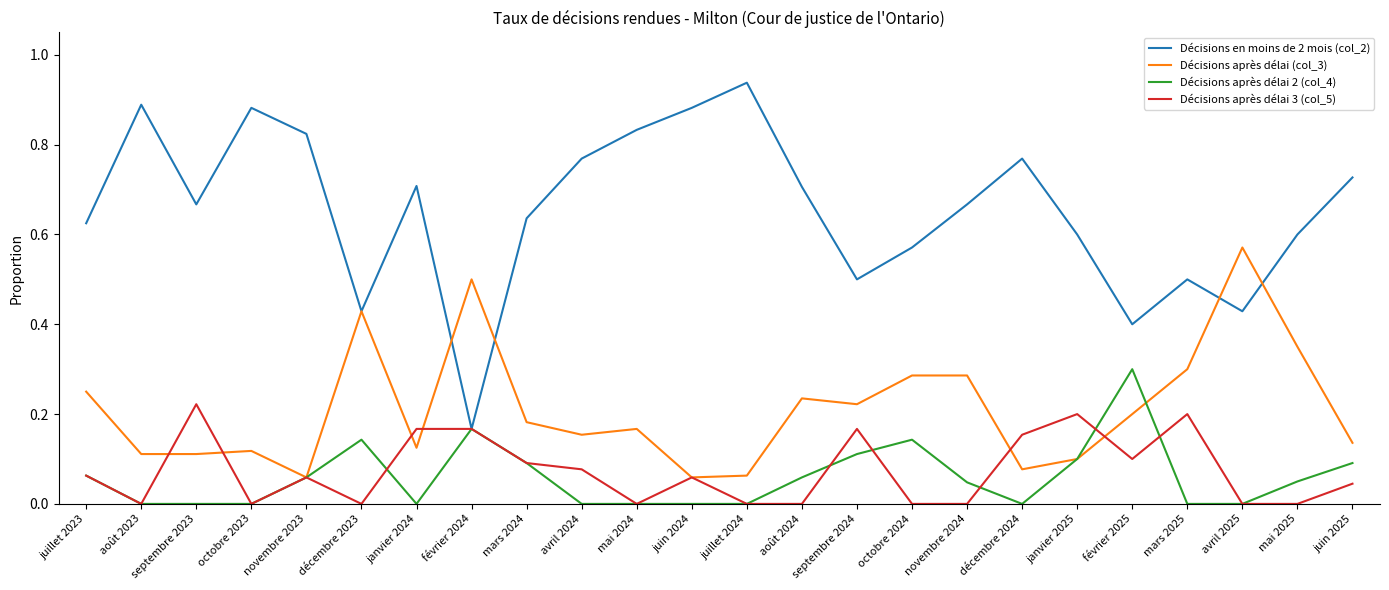

Which series has the largest range (max minus min)?

Décisions en moins de 2 mois (col_2)